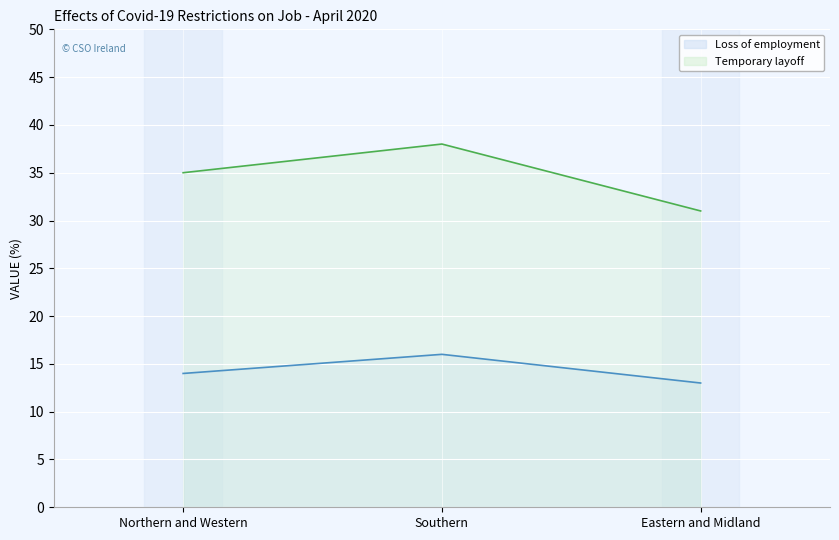

What is the total value across all series at Southern?

54